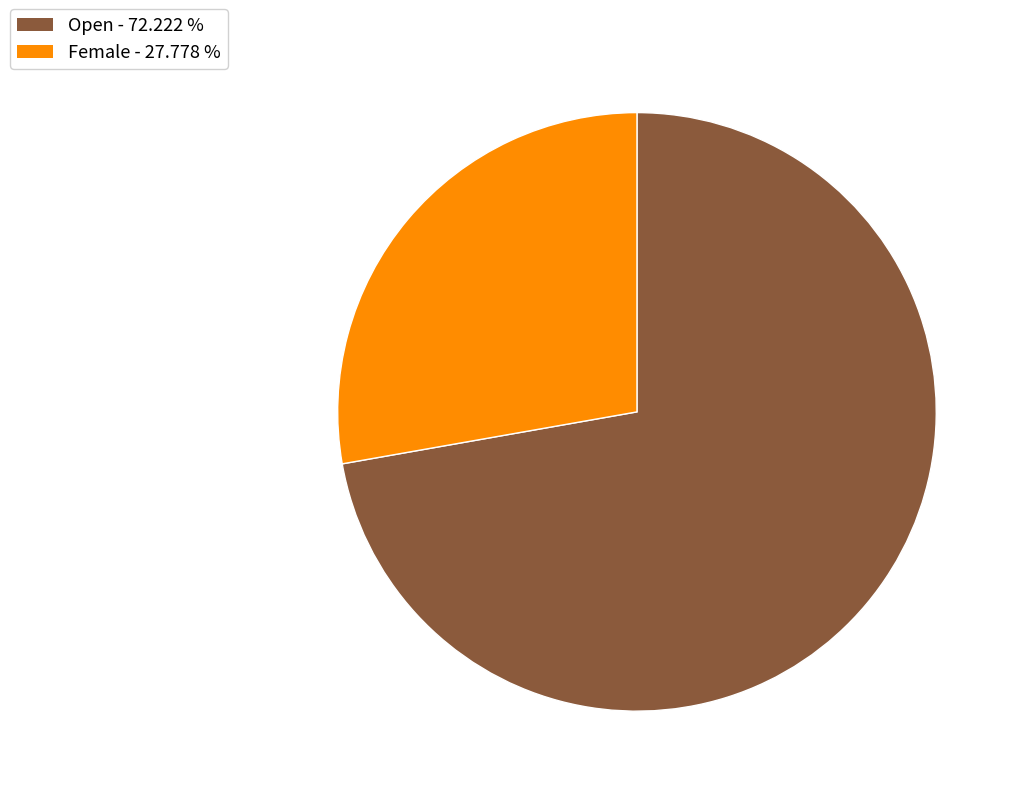

Combined, do Open and Female account for over 50%?

Yes